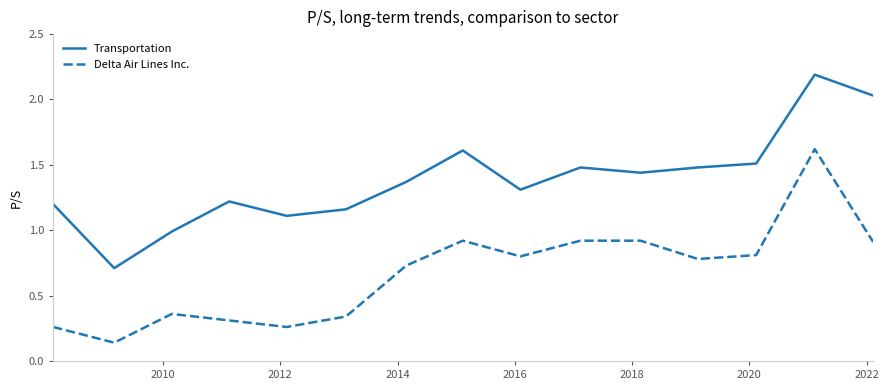

What is the maximum value shown in the chart?

2.2